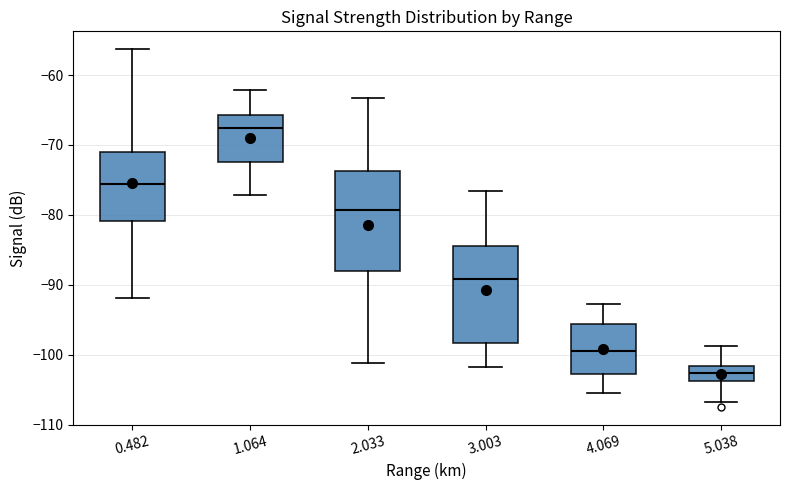

Reading left to right, transcribe this box plot: for each box, give where its median line is, the range the box spans, and where its two whiskers end, as read against the y-axis. The values are not printed on the chart, so give them approximately, as read against the axis.

0.482: median -76, box -81 to -71, whiskers -92 to -56
1.064: median -68, box -72 to -66, whiskers -77 to -62
2.033: median -79, box -88 to -74, whiskers -101 to -63
3.003: median -89, box -98 to -84, whiskers -102 to -77
4.069: median -99, box -103 to -96, whiskers -105 to -93
5.038: median -103, box -104 to -102, whiskers -107 to -99